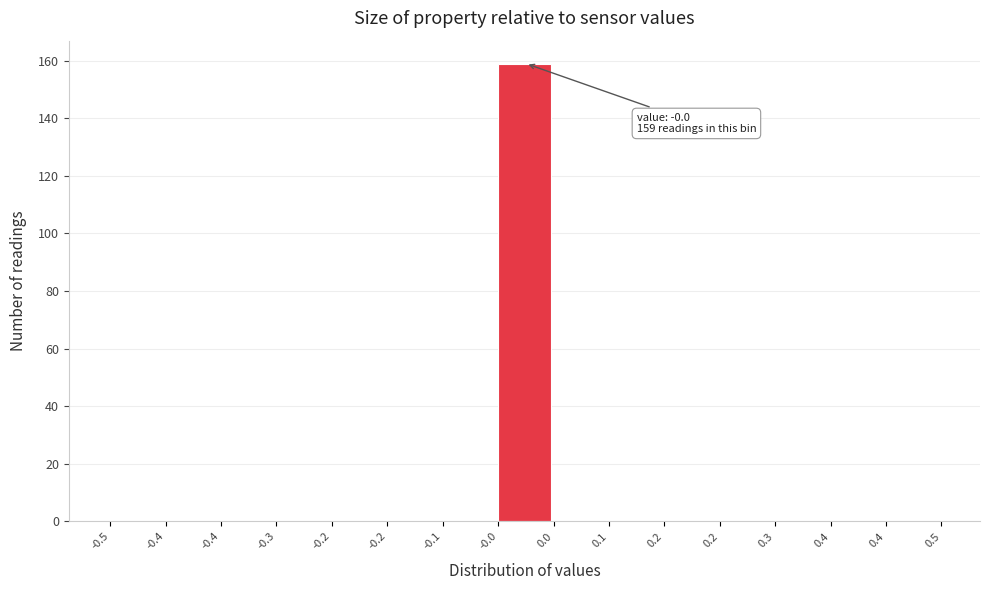

Count the number of categories in the chart.

15